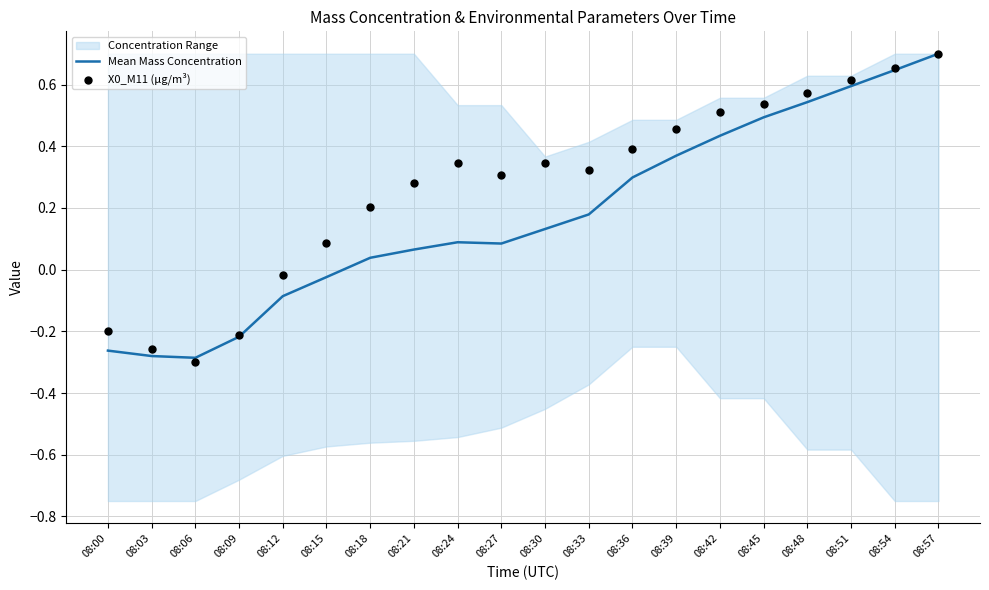

Is the value of X0_M11 (μg/m³) at 08:06 greater than the value of Mean Mass Concentration at 08:15?

No